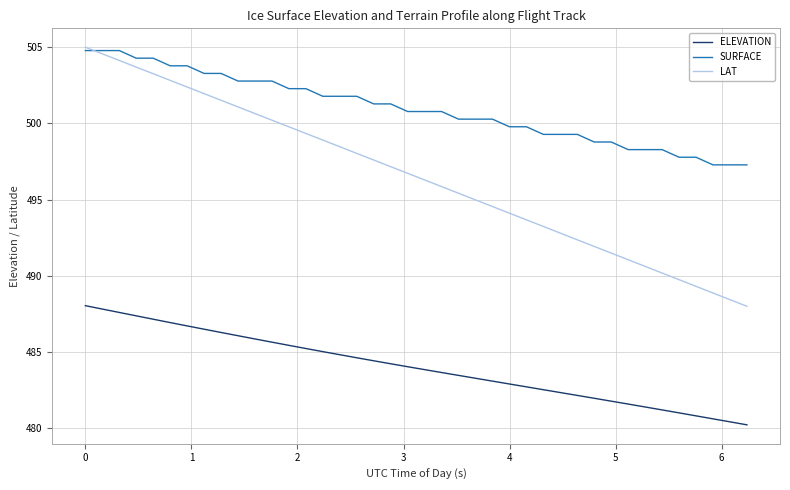

How many values in the LAT series are below 496?

19